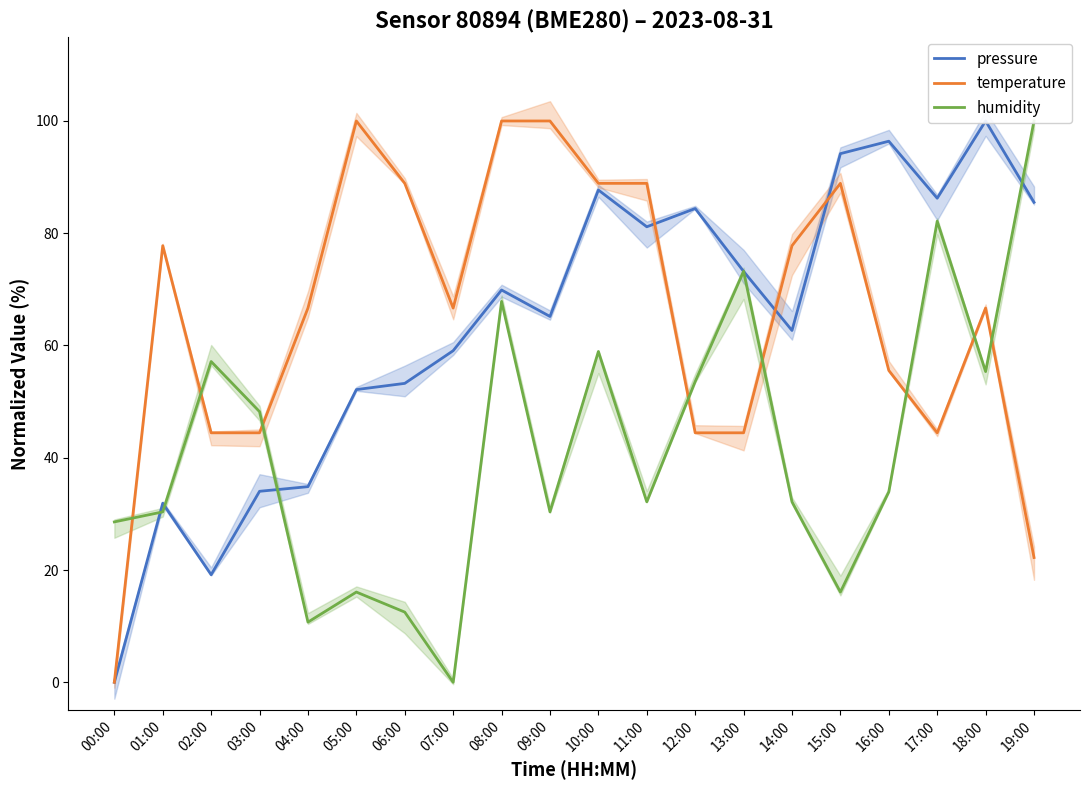

What is the value of the humidity point at the 18th from the left?

82.1